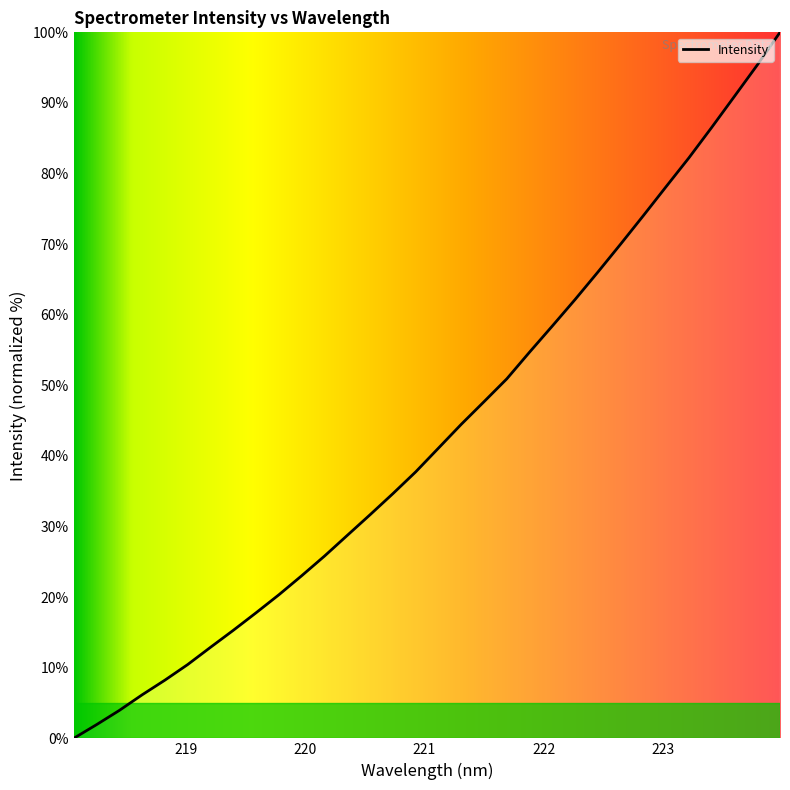

What is the difference between the maximum and minimum values?

100.0